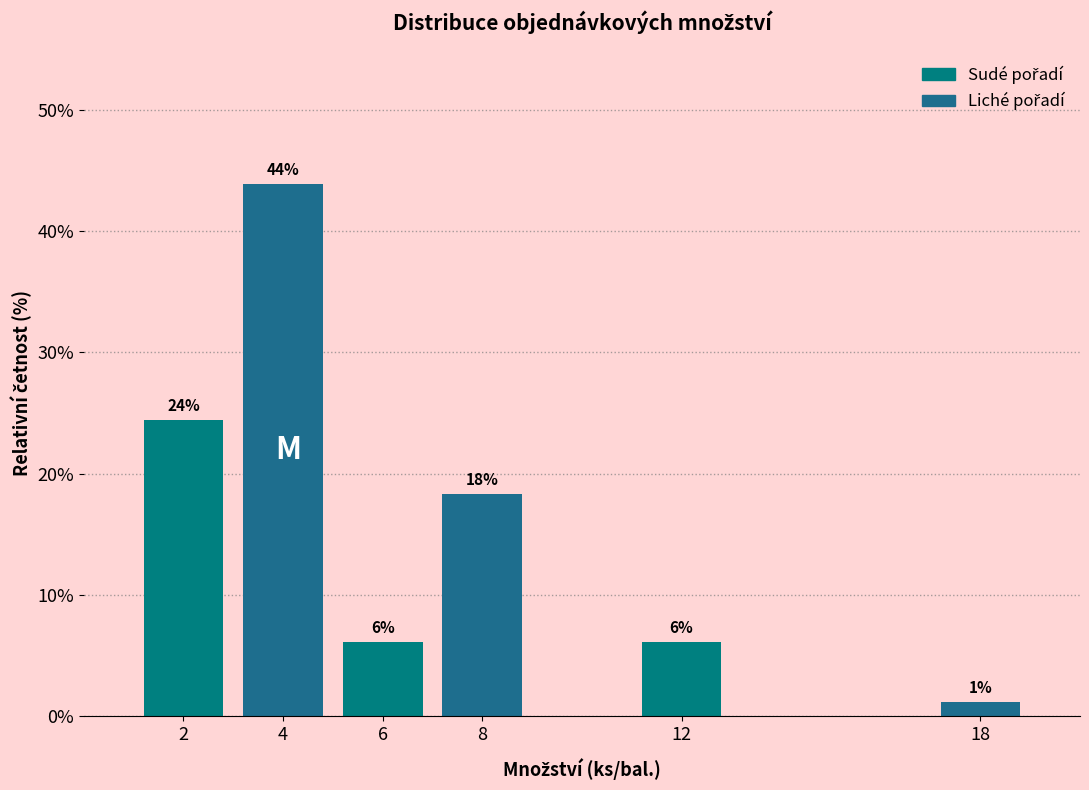

How many bars are there in total?

6